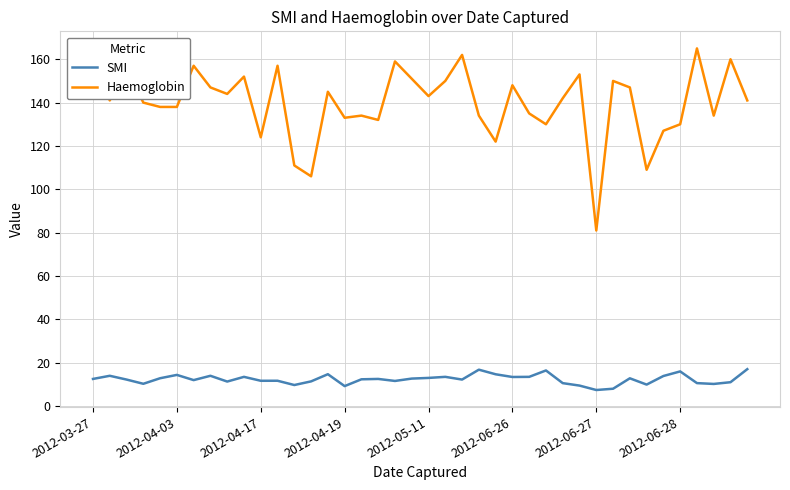

Which series has the largest range (max minus min)?

Haemoglobin